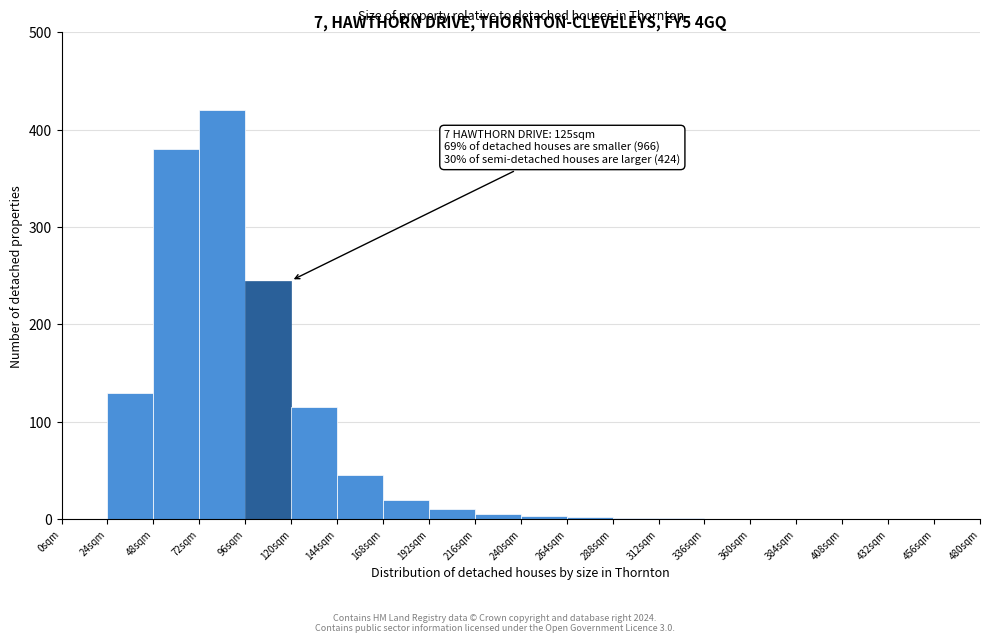

Over which range of the x-axis is the bar tallest?

72 to 96